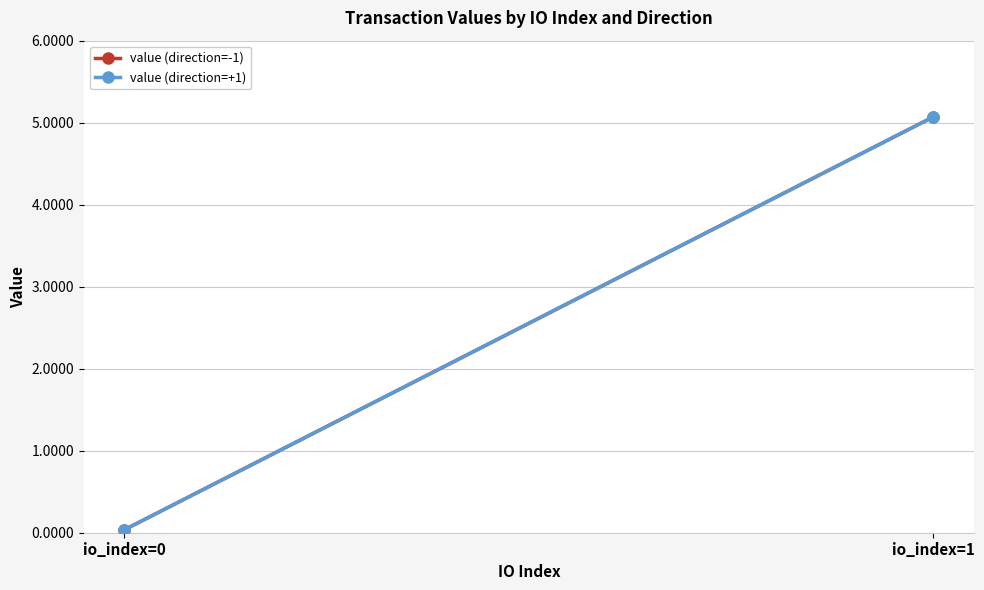

Reading right to left, list all the values displayed in this chart.

value (direction=-1): 5.1	0.0
value (direction=+1): 5.1	0.0